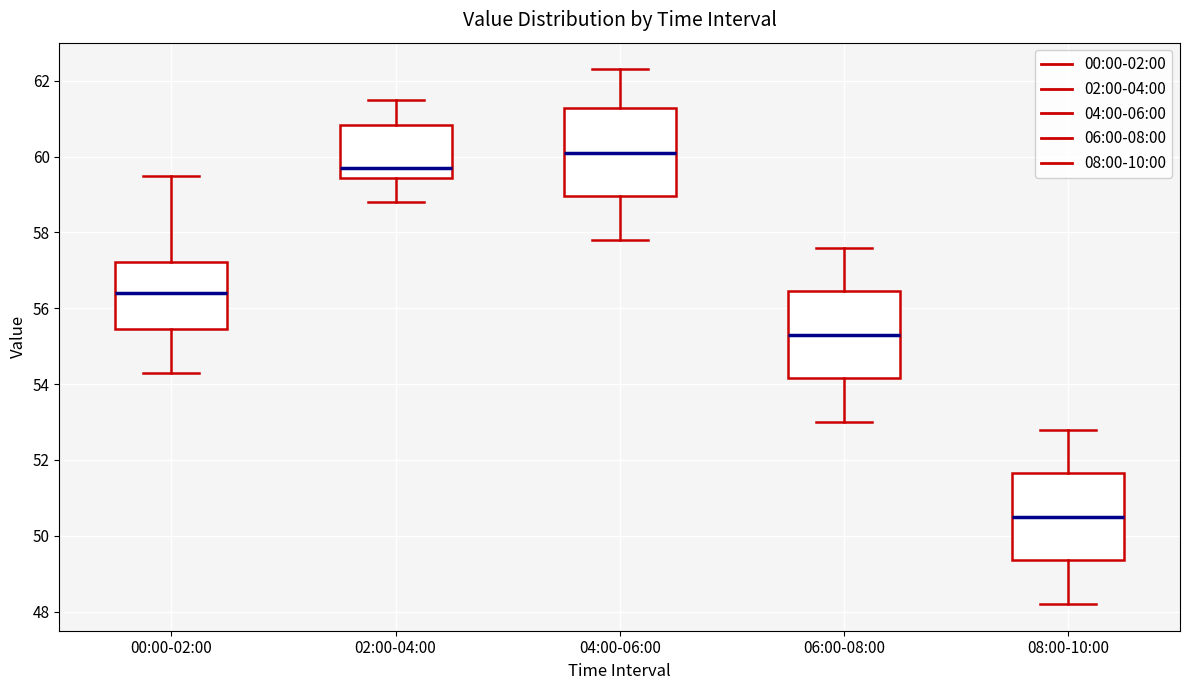

Where does the lower whisker of the box for 06:00-08:00 end on the y-axis? The values are not printed on the chart, so give them approximately, as read against the axis.

53.0